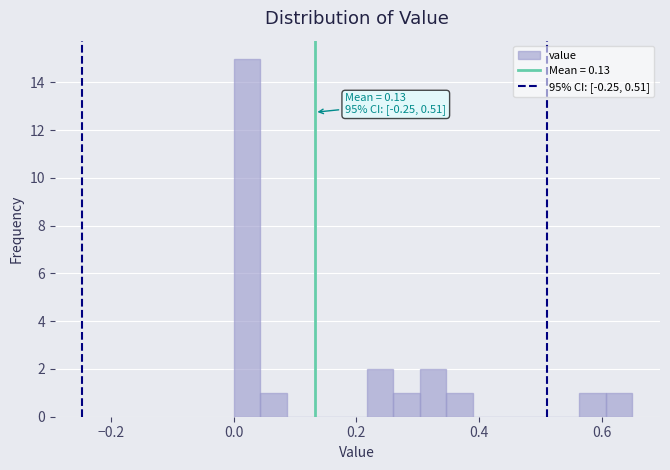

Around what value on the x-axis is the tallest bar? Give the approximate position of its centre, as read against the axis.

0.02